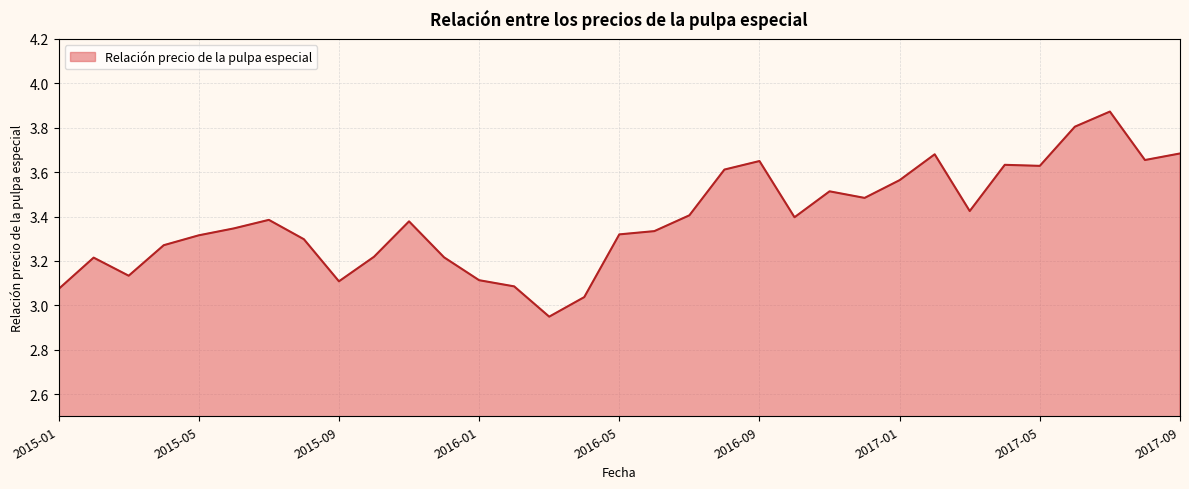

How many distinct data groups are displayed?

1